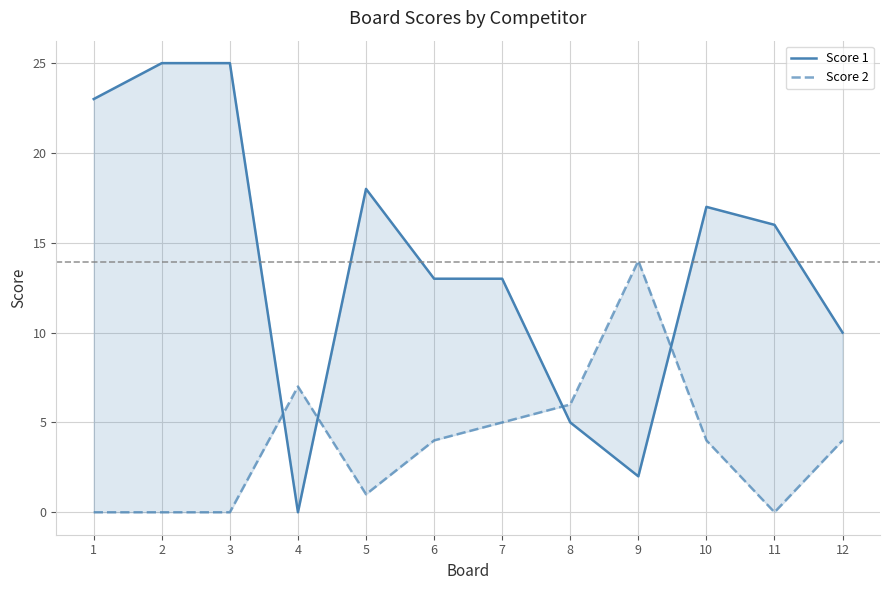

Is it true that Score 1 equals 2 at 8?

False